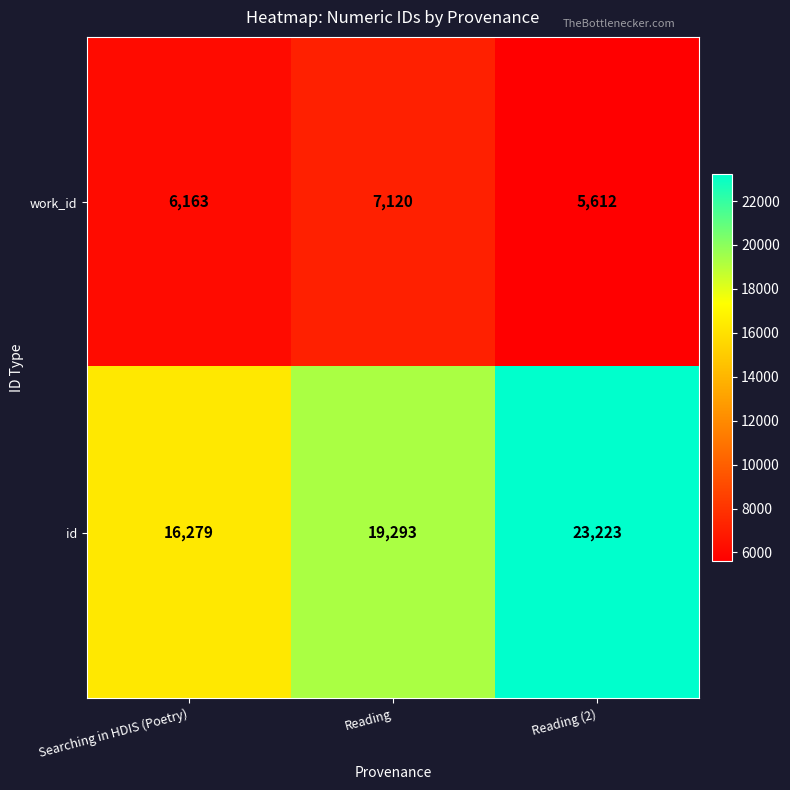

The value of id at Reading is 26993. True or false?

False